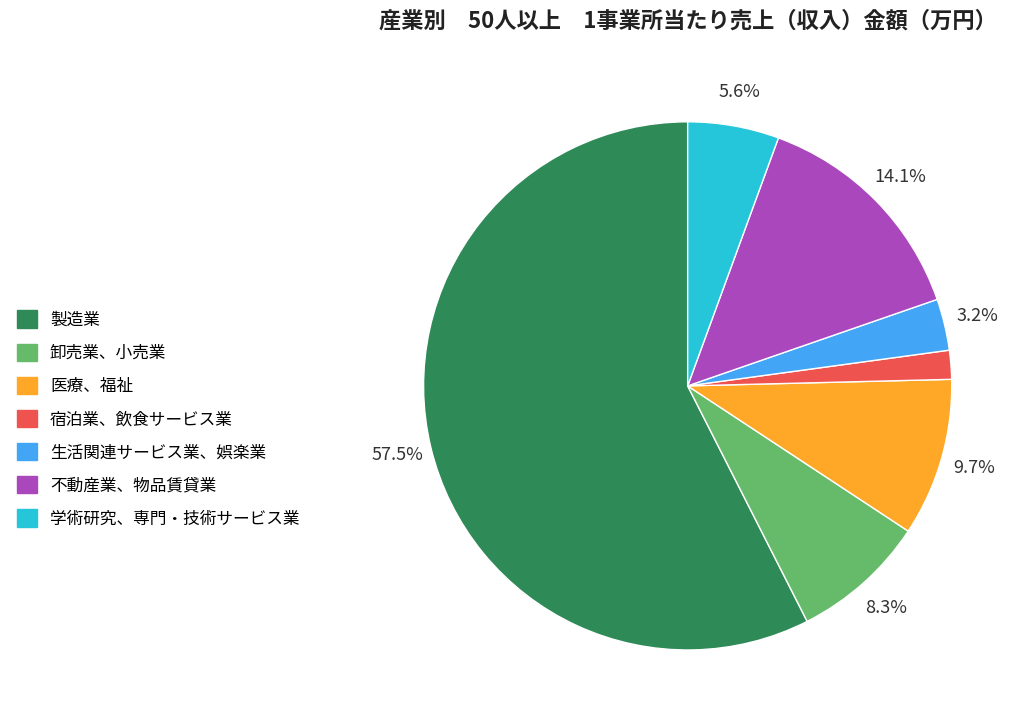

How many segments does this pie chart have?

7